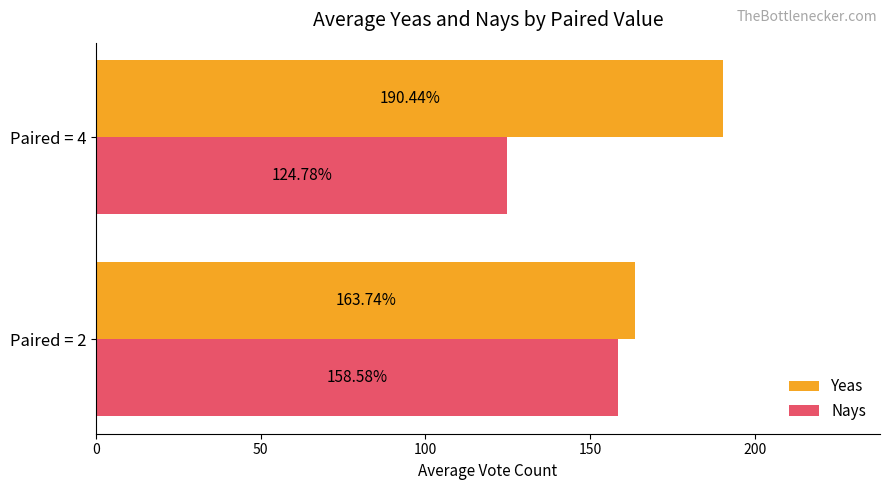

List the labels in order of Nays value, largest first.

Paired = 2, Paired = 4